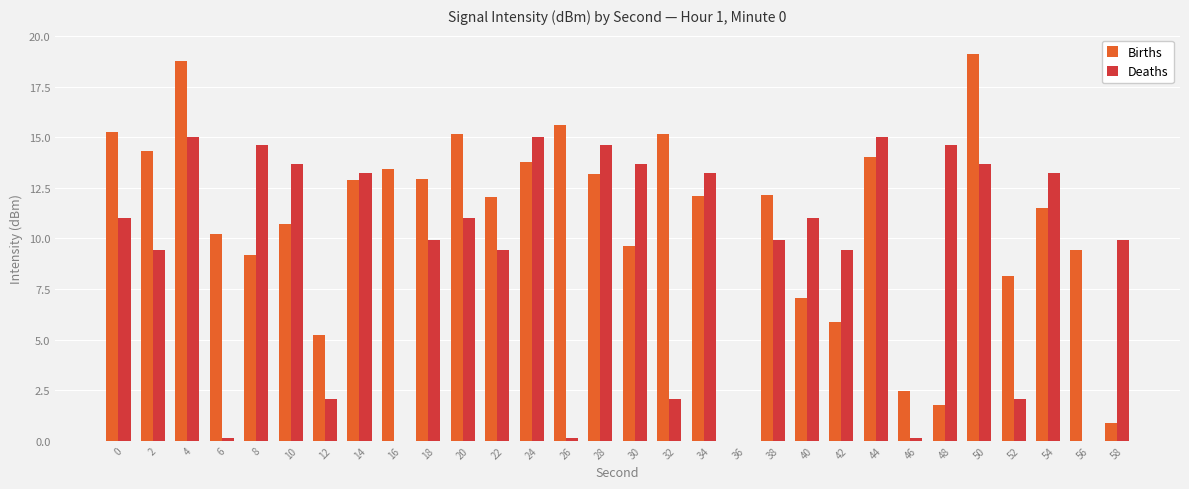

Is the value of Births at 52 greater than the value of Deaths at 50?

No